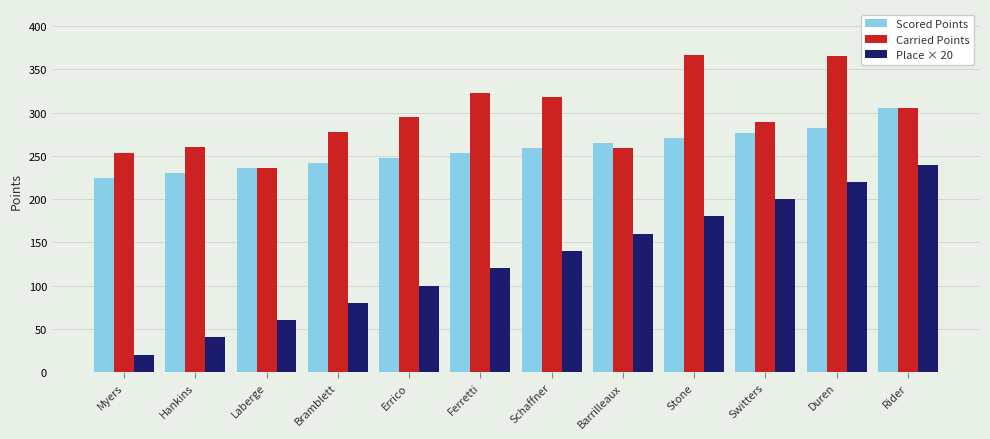

What is the approximate value of Scored Points at Schaffner?

259.2